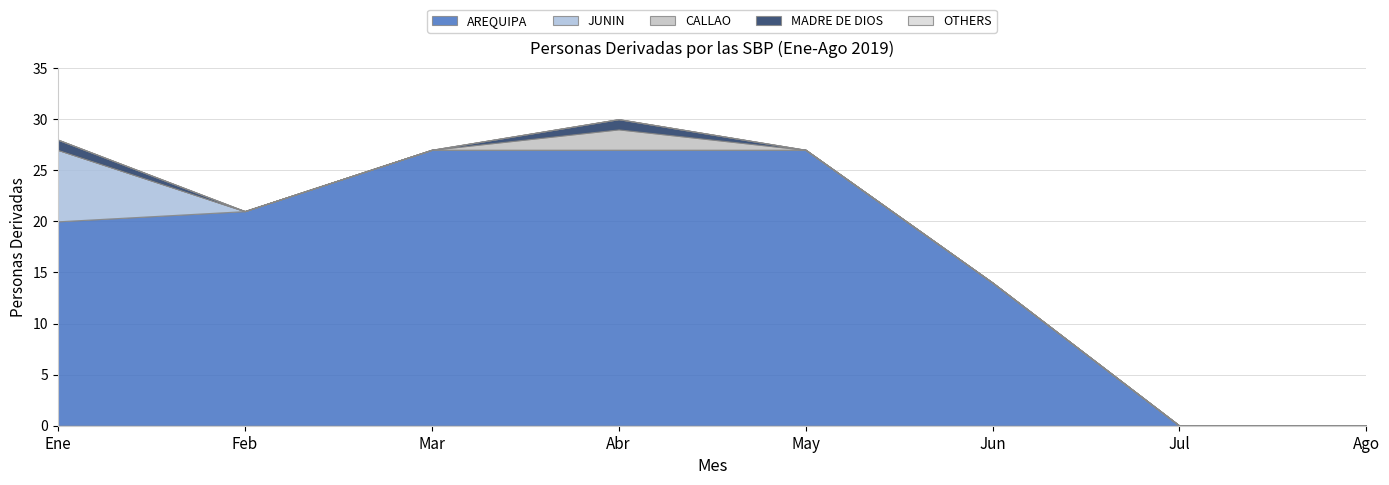

What are all the series names shown in the legend?

AREQUIPA, JUNIN, CALLAO, MADRE DE DIOS, OTHERS